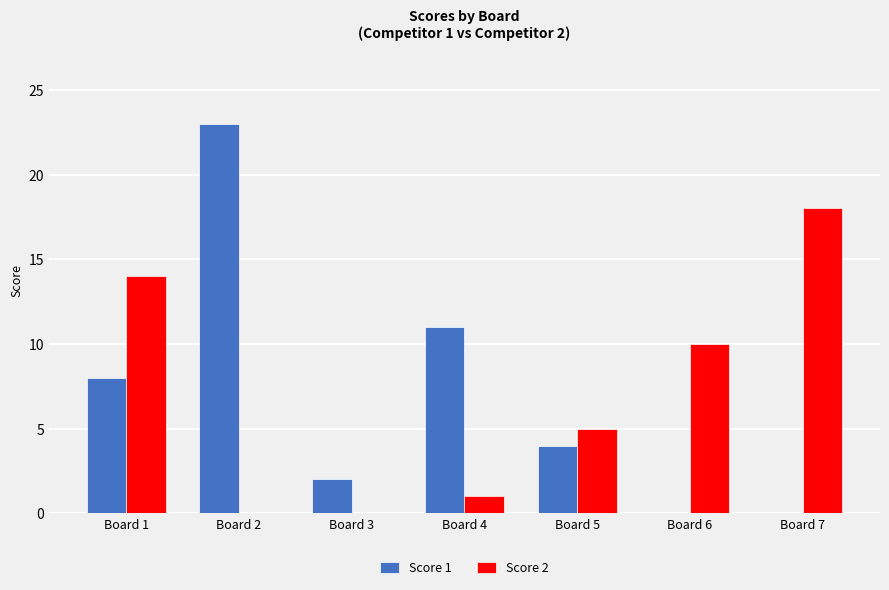

What are all the series names shown in the legend?

Score 1, Score 2